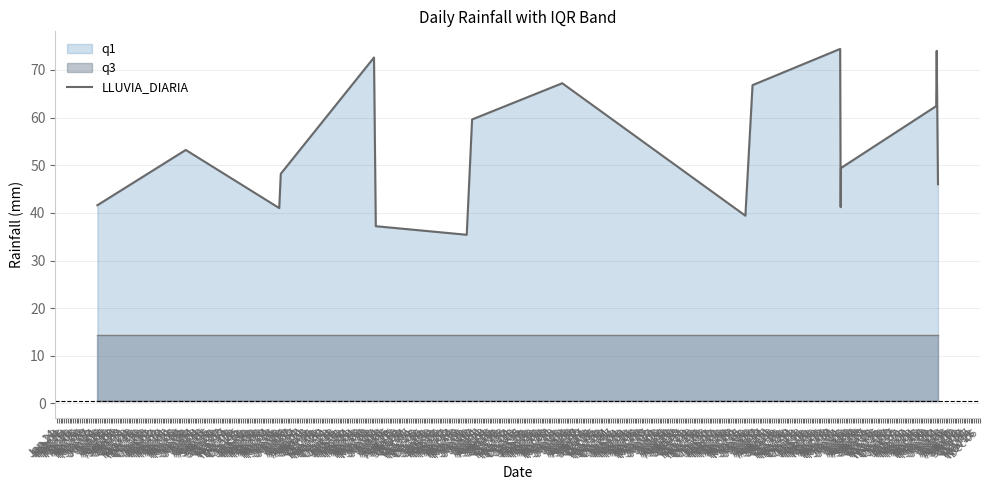

What is the maximum value for LLUVIA_DIARIA?

74.4